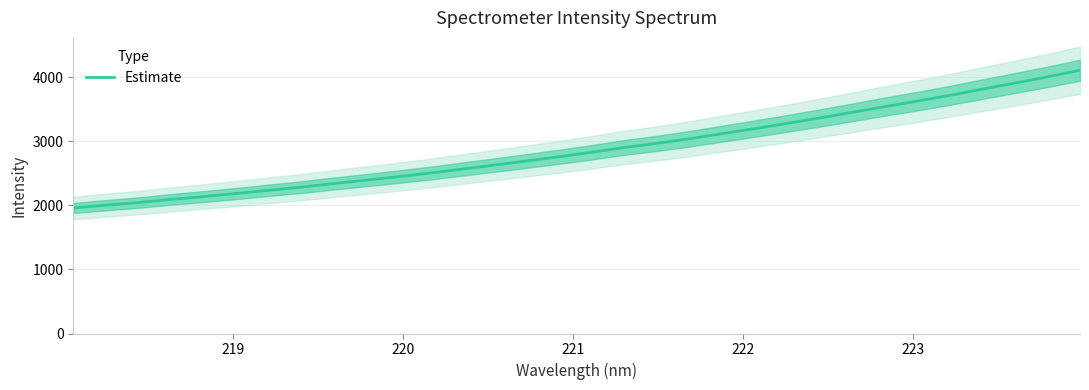

What is the difference between the second highest and minimum values?

2046.4